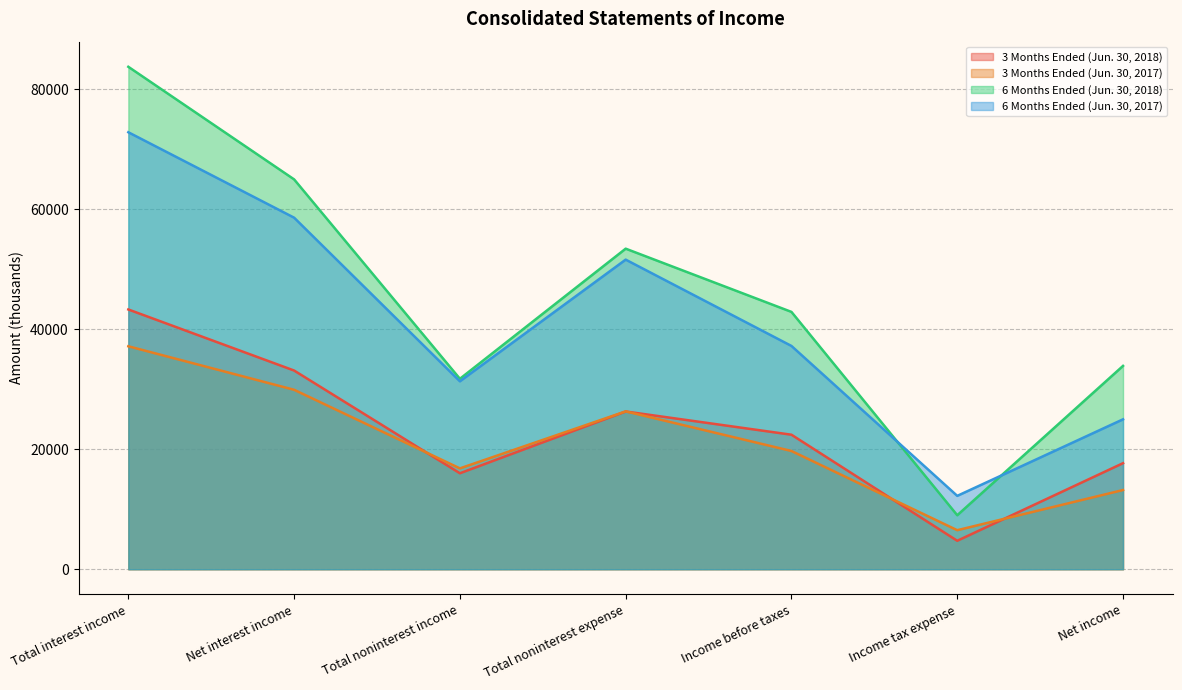

Rank the series at Income before taxes from highest to lowest value.

6 Months Ended (Jun. 30, 2018), 6 Months Ended (Jun. 30, 2017), 3 Months Ended (Jun. 30, 2018), 3 Months Ended (Jun. 30, 2017)